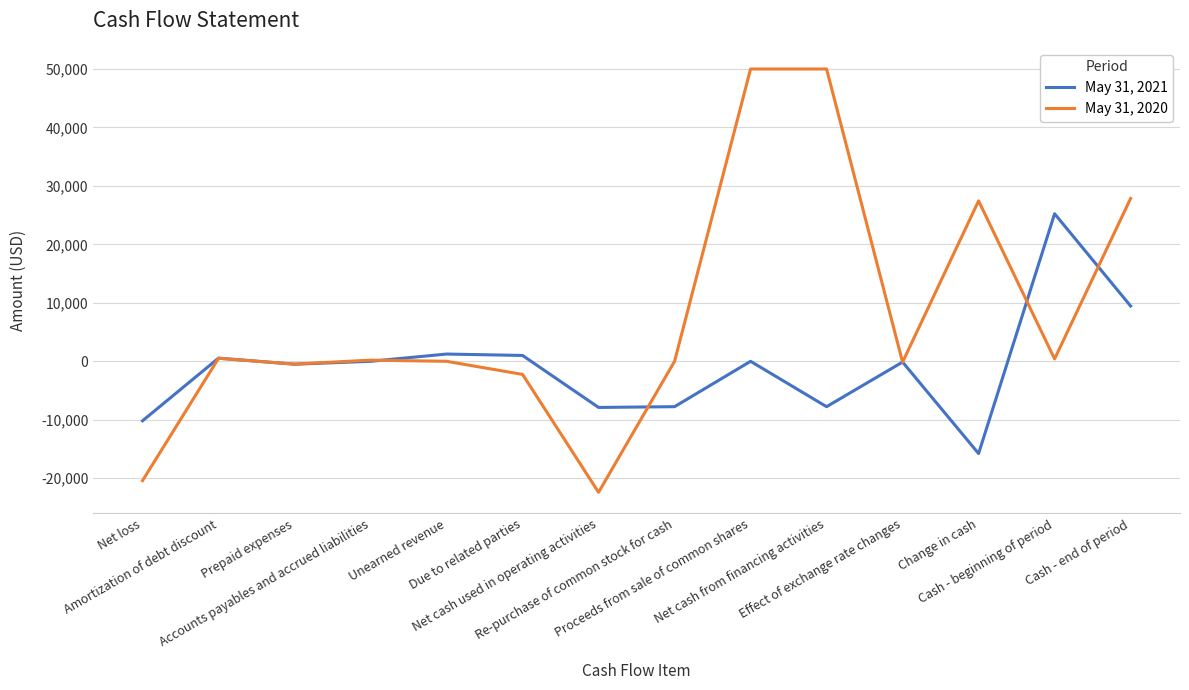

Which series has the largest total across all categories?

May 31, 2020